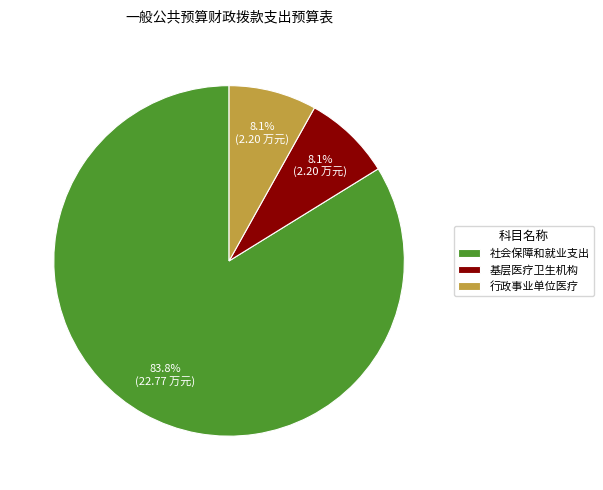

Is it true that 社会保障和就业支出 is 84% of the pie?

True